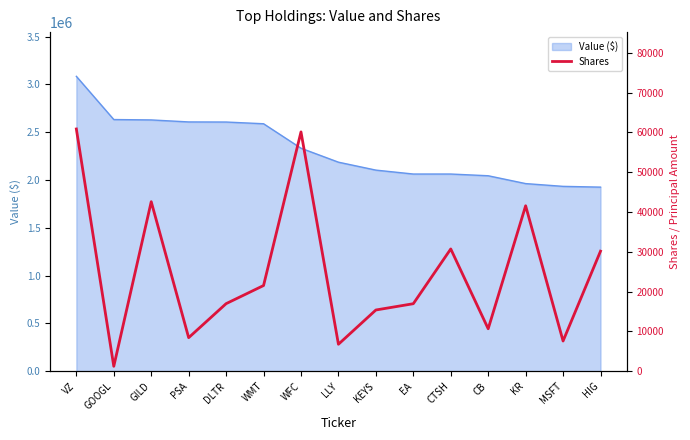

Is it true that the value at CTSH is 19030?

False